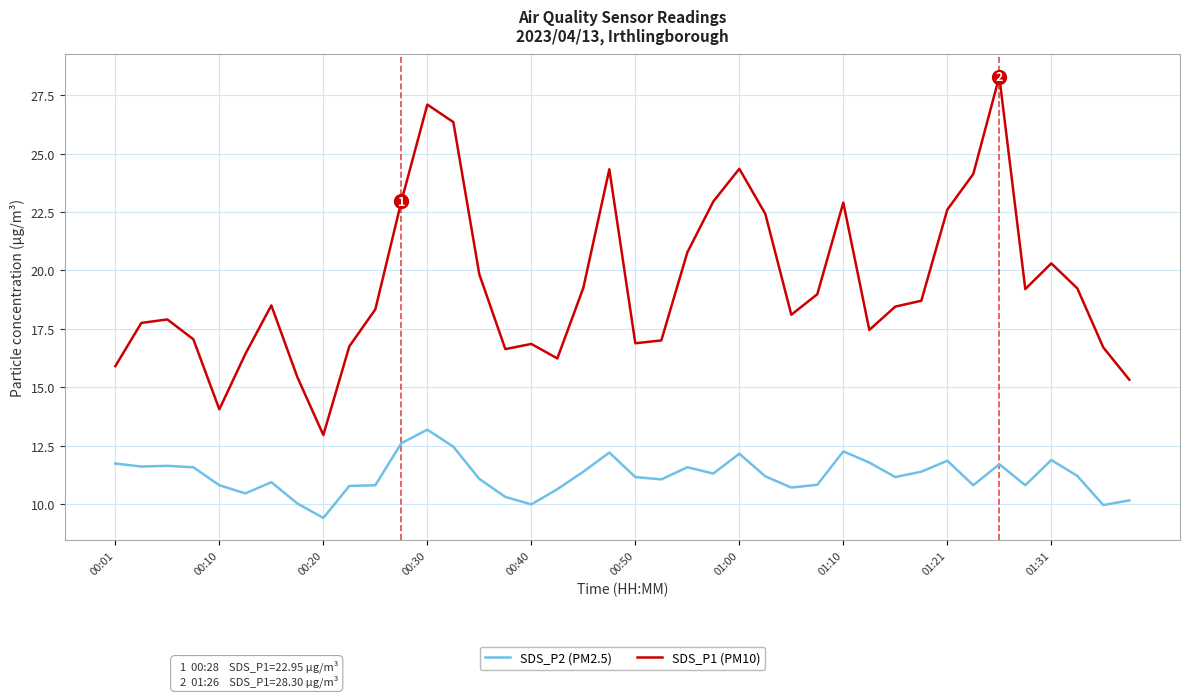

What is the minimum value shown in the chart?

9.4